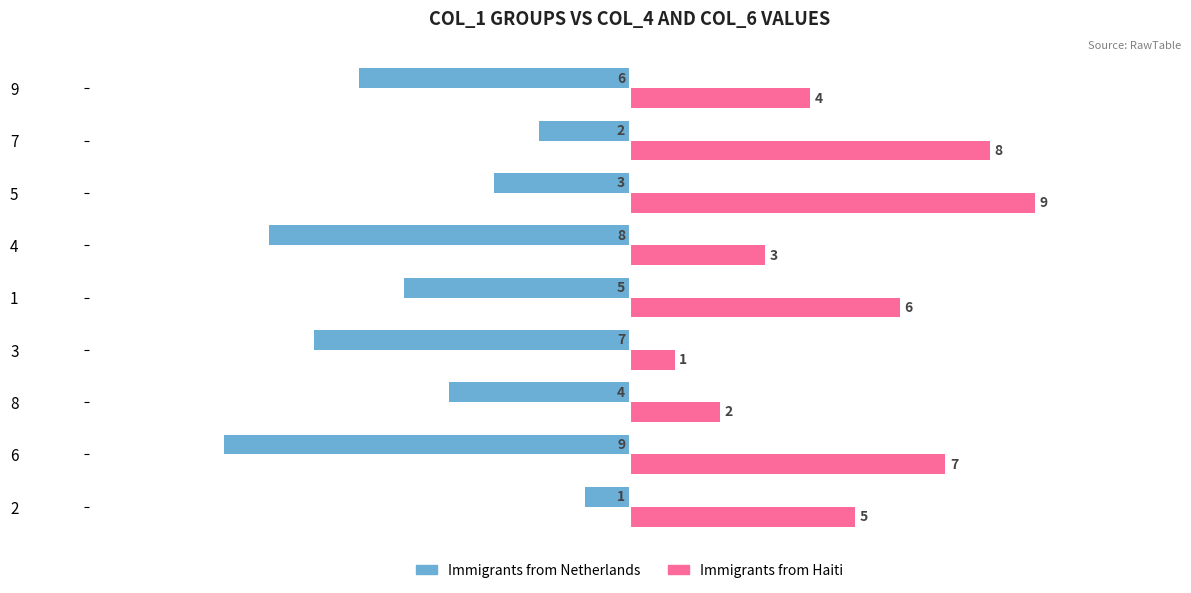

At which label is Immigrants from Netherlands closest to -5?

1